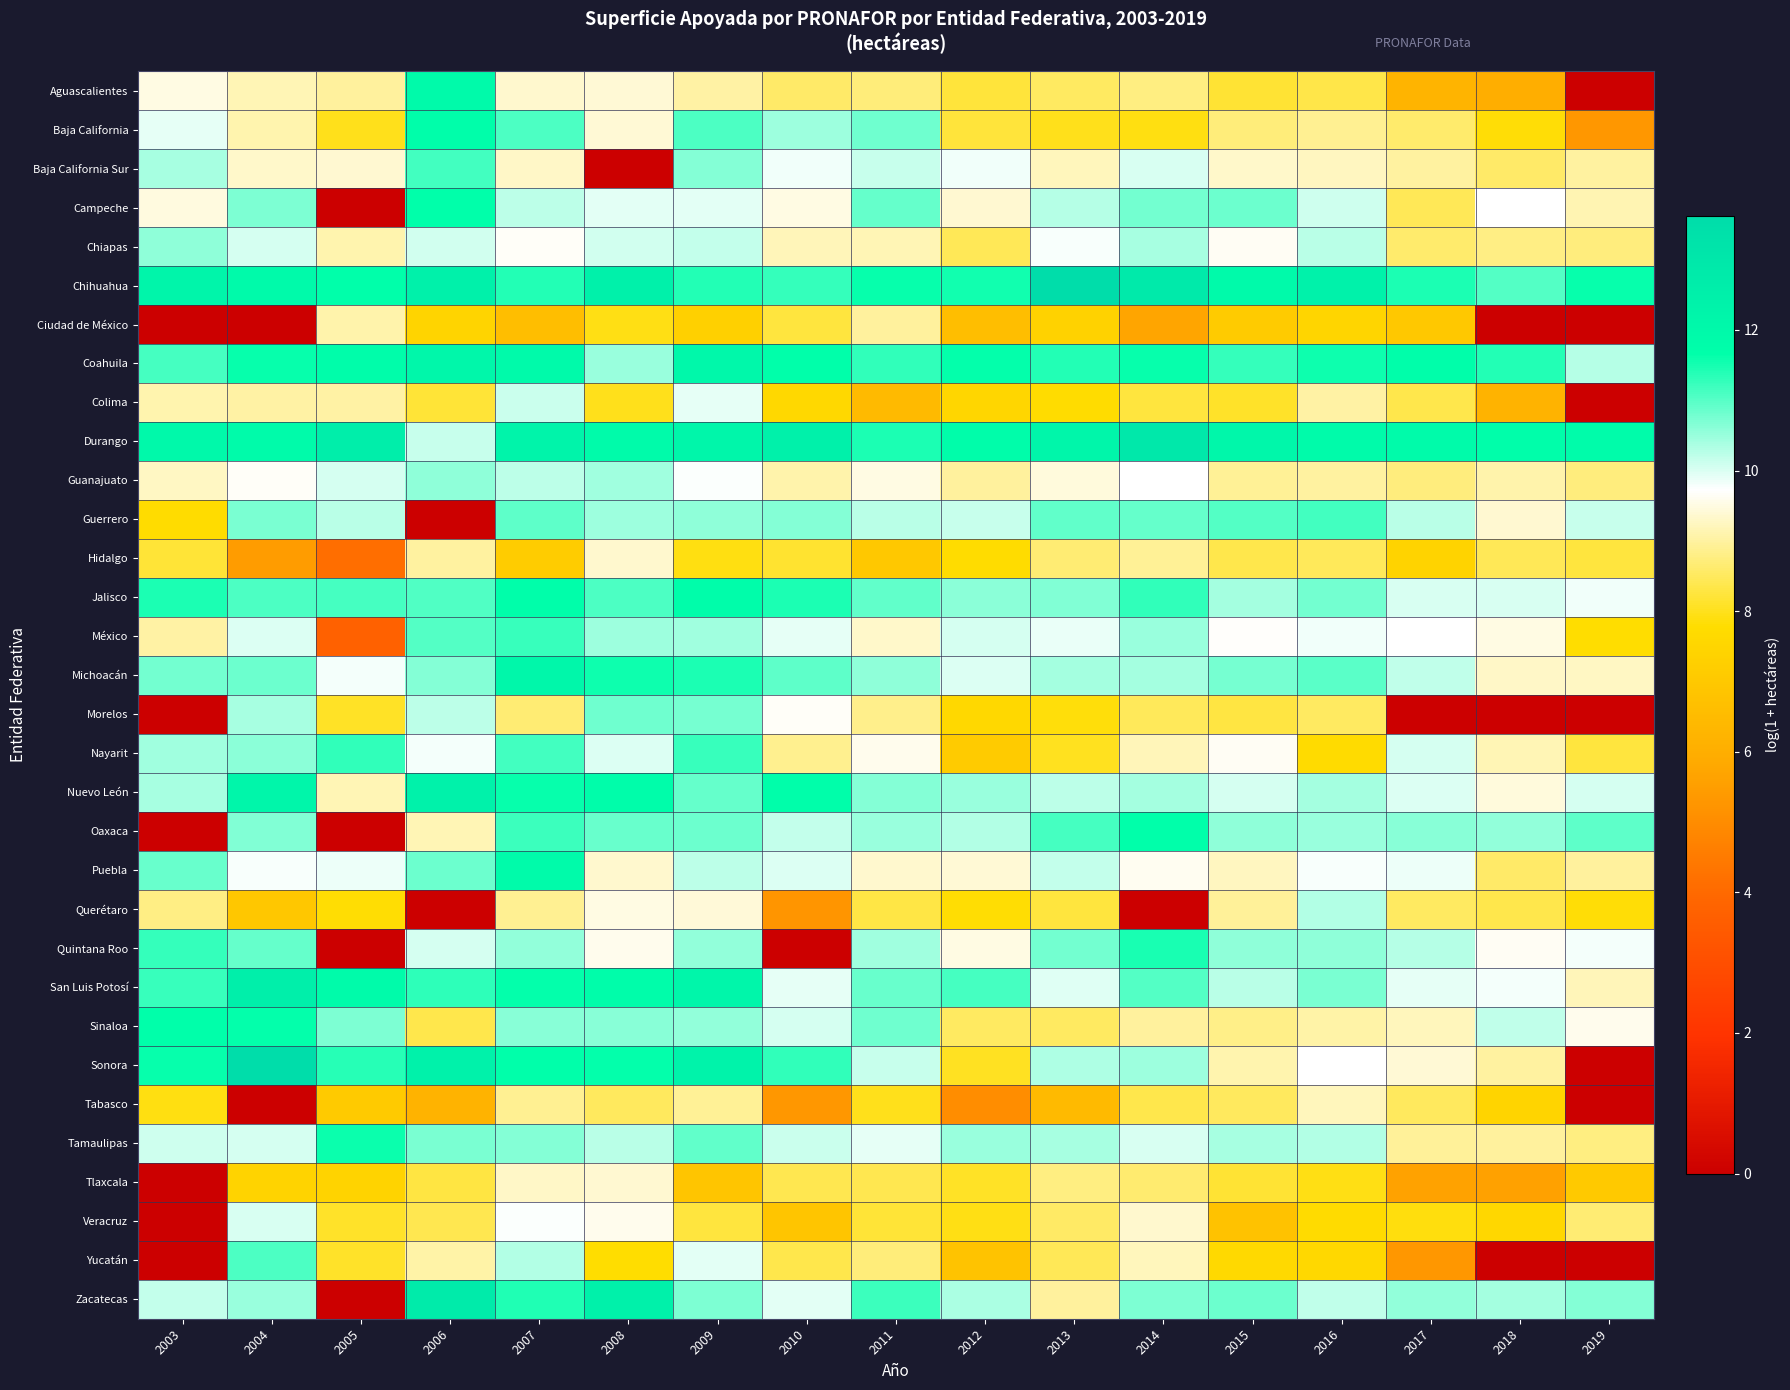

Between 2018 and 2005, which is larger?

2005